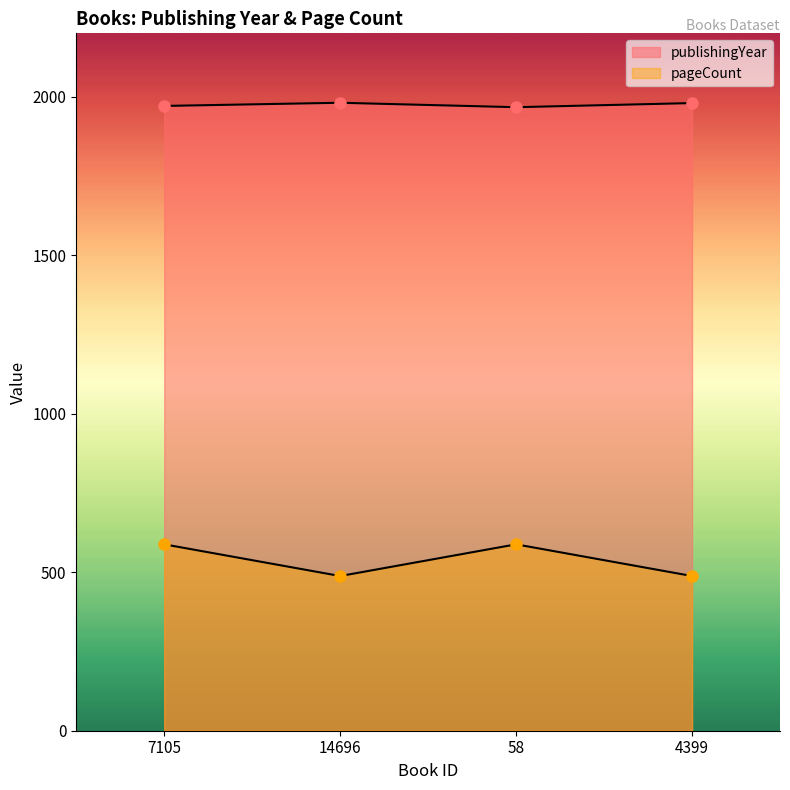

What is the label of the 4th point from the right?

7105